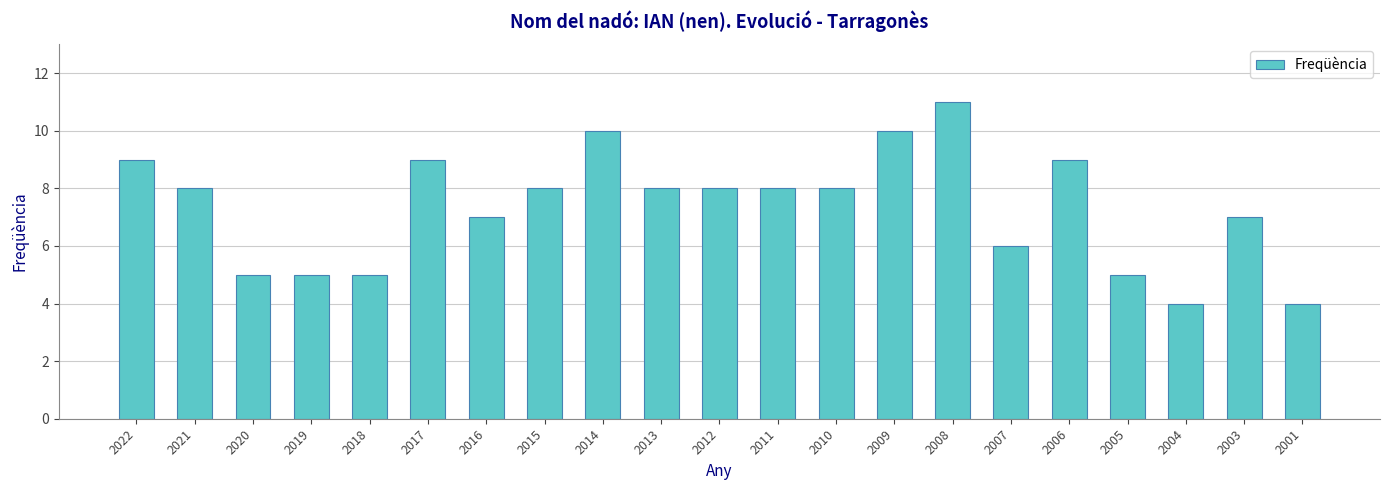

Reading left to right, extract all data points from this chart.

2022=9	2021=8	2020=5	2019=5	2018=5	2017=9	2016=7	2015=8	2014=10	2013=8	2012=8	2011=8	2010=8	2009=10	2008=11	2007=6	2006=9	2005=5	2004=4	2003=7	2001=4